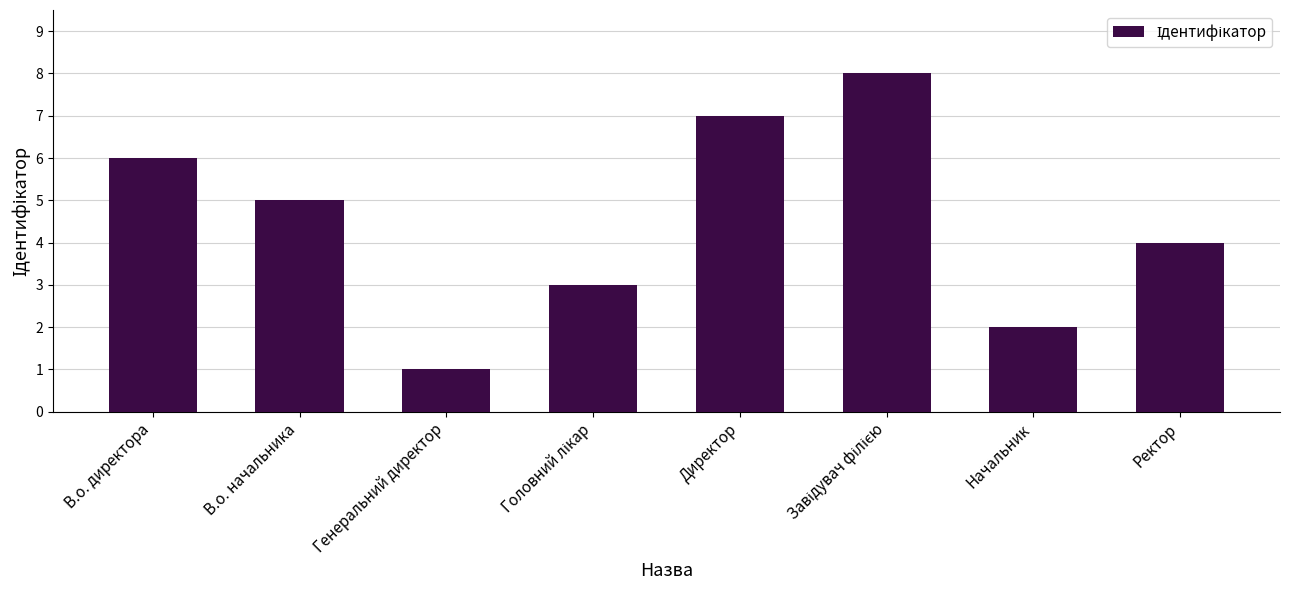

Reading left to right, transcribe all the data shown in this chart.

6	5	1	3	7	8	2	4